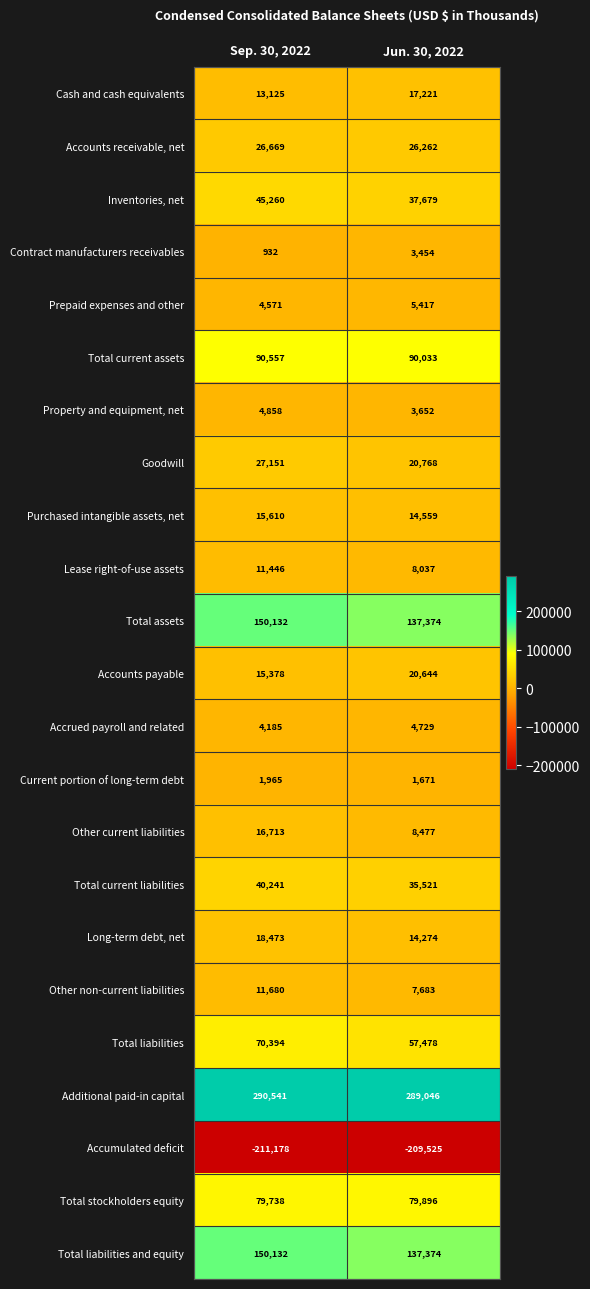

Between Sep. 30, 2022 and Jun. 30, 2022, which series saw the biggest shift?

Total liabilities